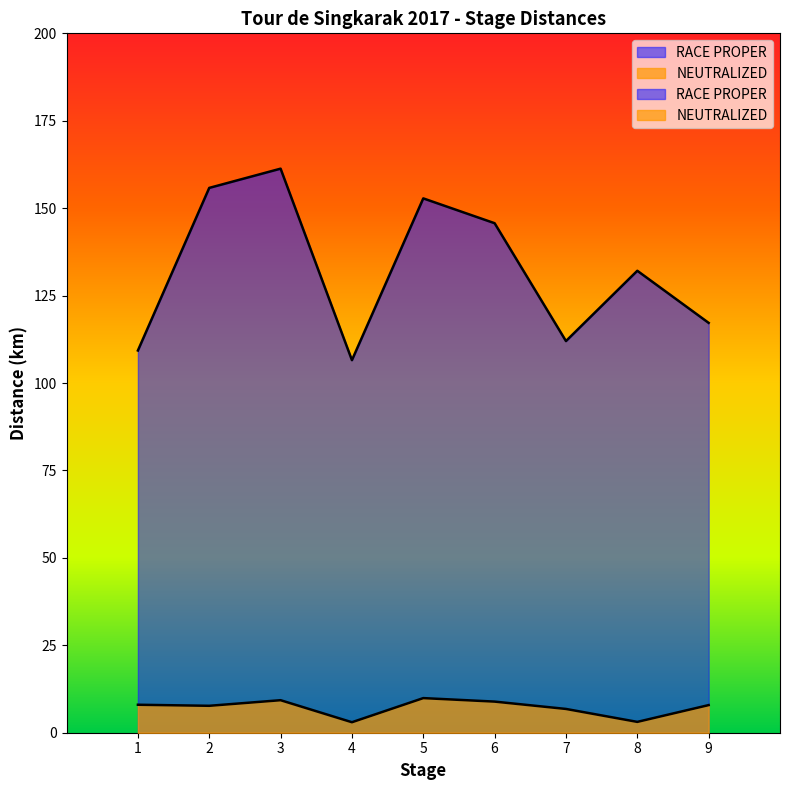

Where is NEUTRALIZED nearest to the value 6?

7